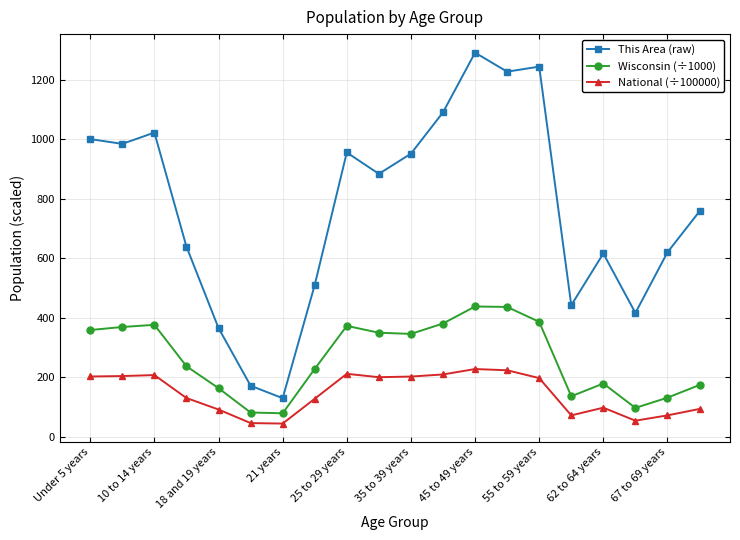

List the series in order of their peak value, highest first.

This Area (raw), Wisconsin (÷1000), National (÷100000)